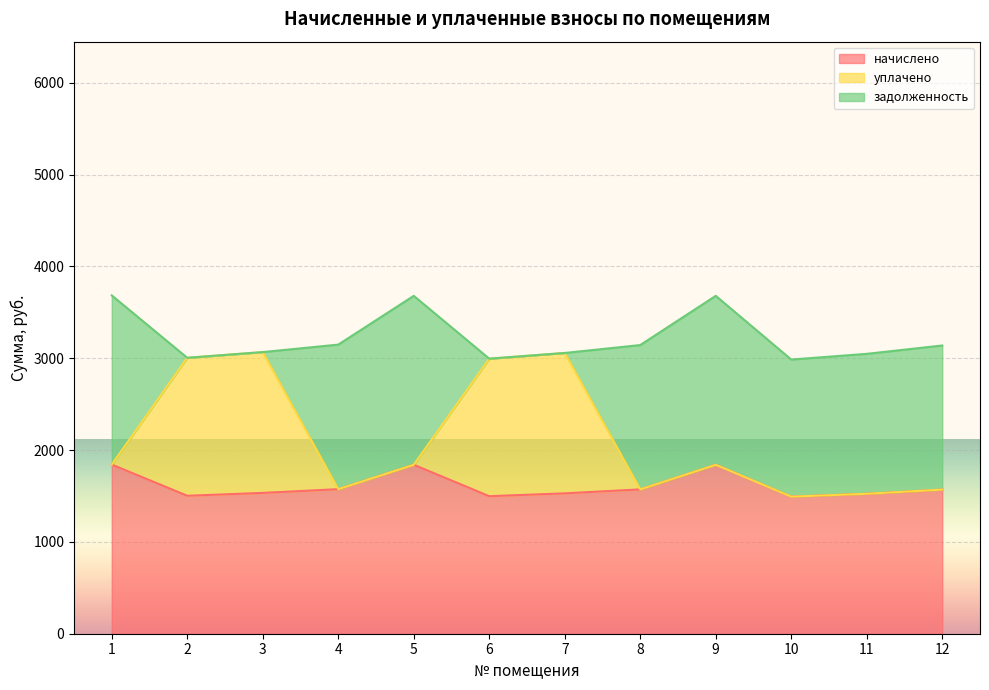

What value does the начислено series have at 5?

1839.4